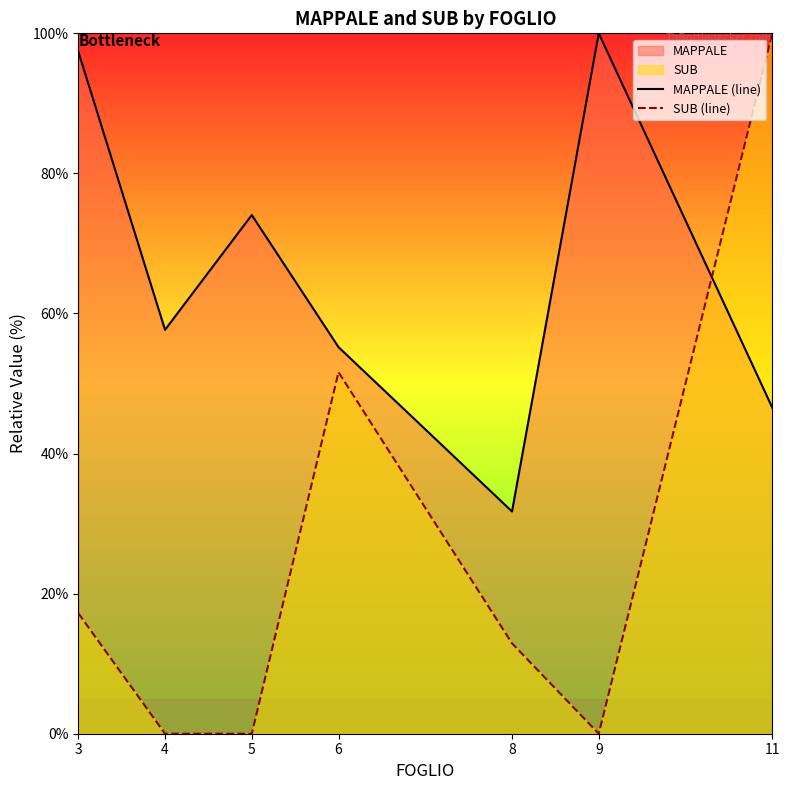

At which label does MAPPALE (line) first exceed 57?

3